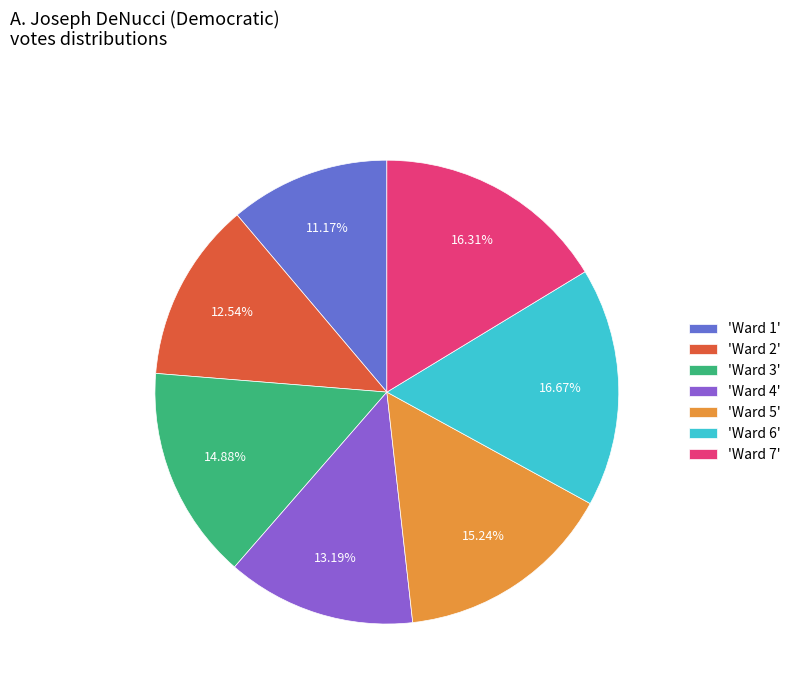

Which category has the smallest portion of the pie?

'Ward 1'